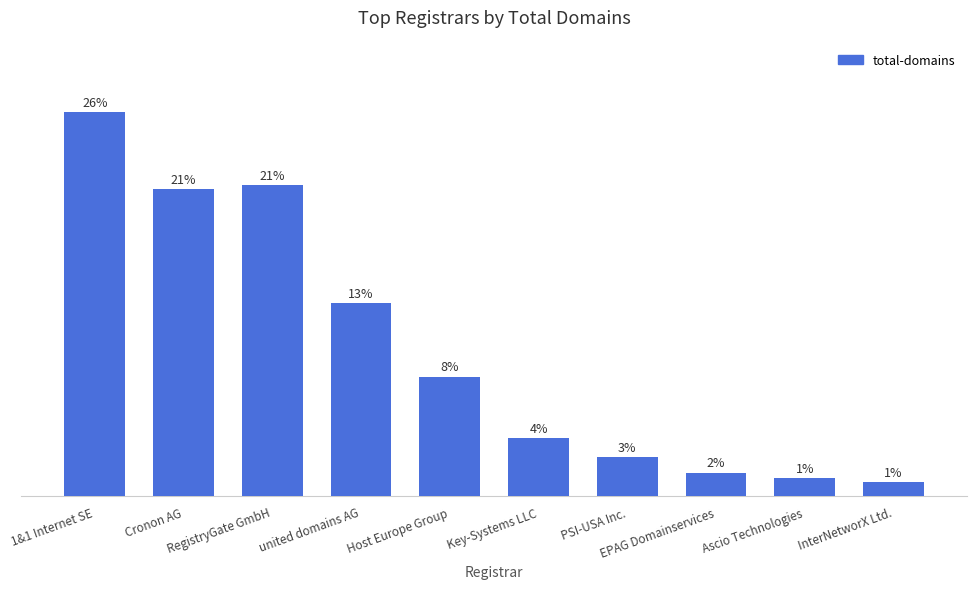

How many series are shown in this chart?

1